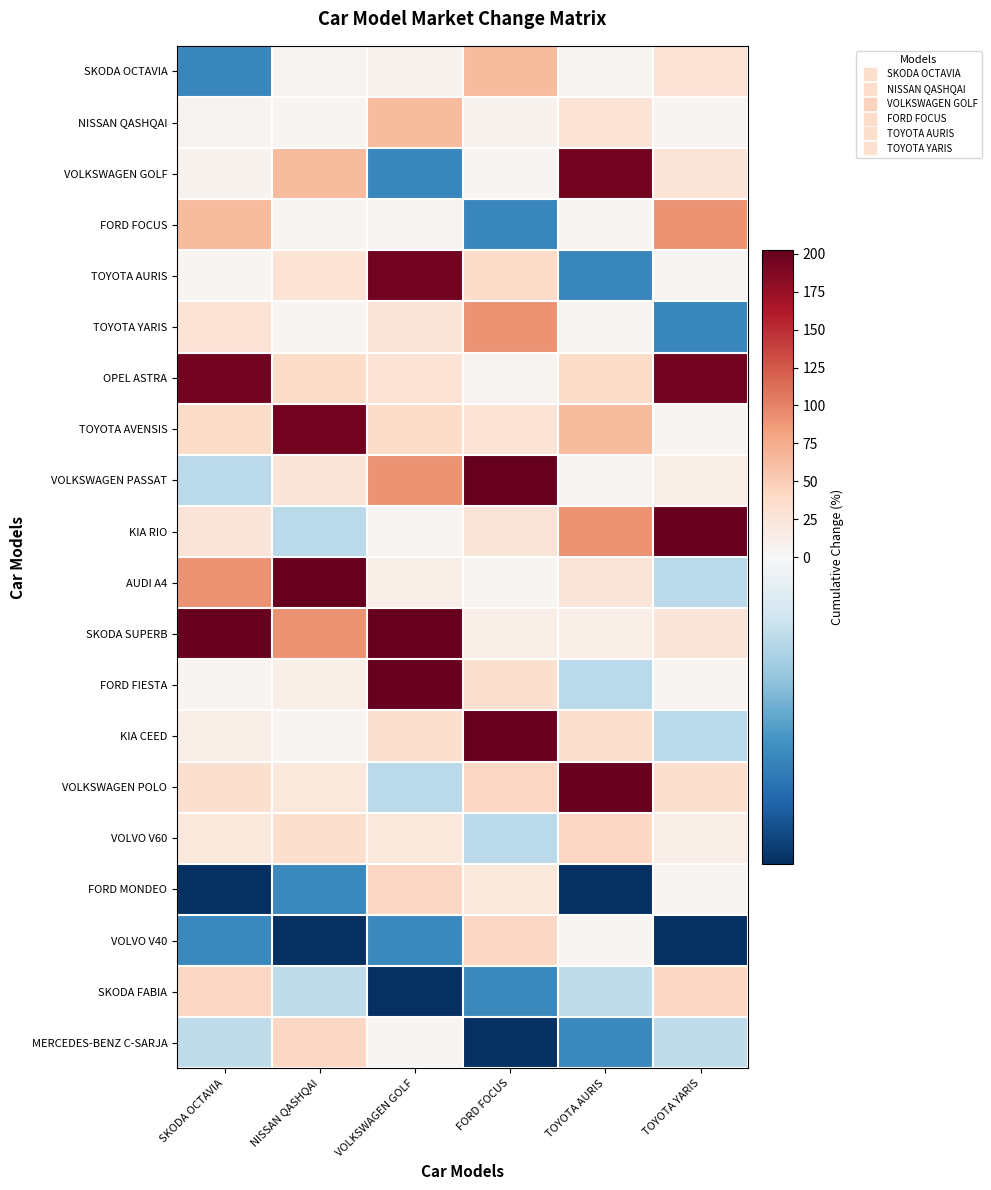

At which category is the sum across all series the highest?

VOLKSWAGEN GOLF